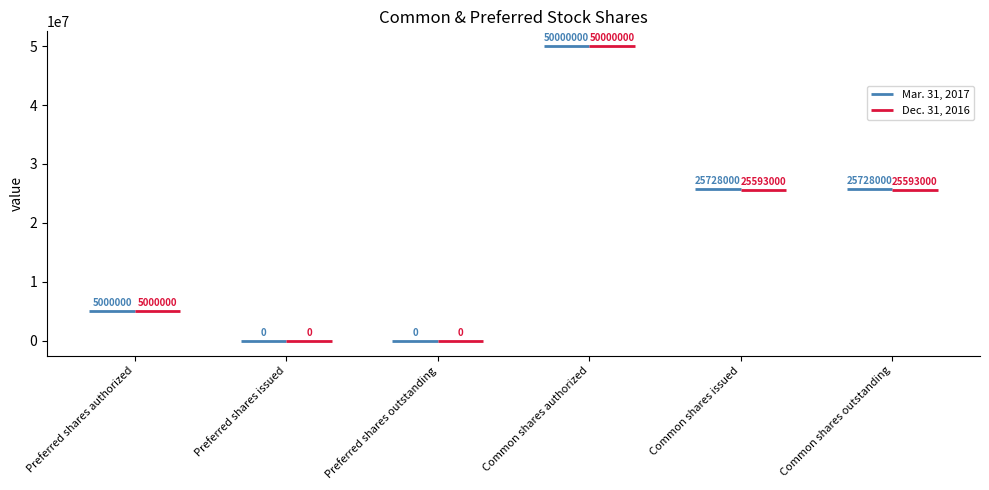

The value of Dec. 31, 2016 at Preferred shares issued is -23068860. True or false?

False